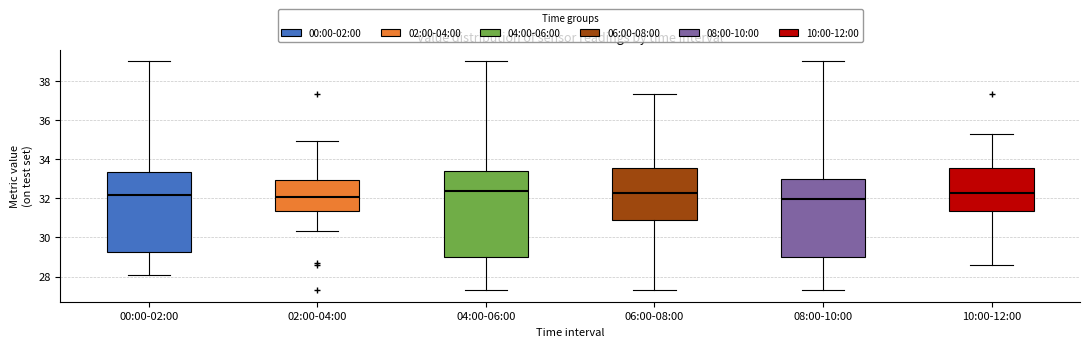

Comparing the boxes themselves (not the whiskers), which one is the tallest?

04:00-06:00